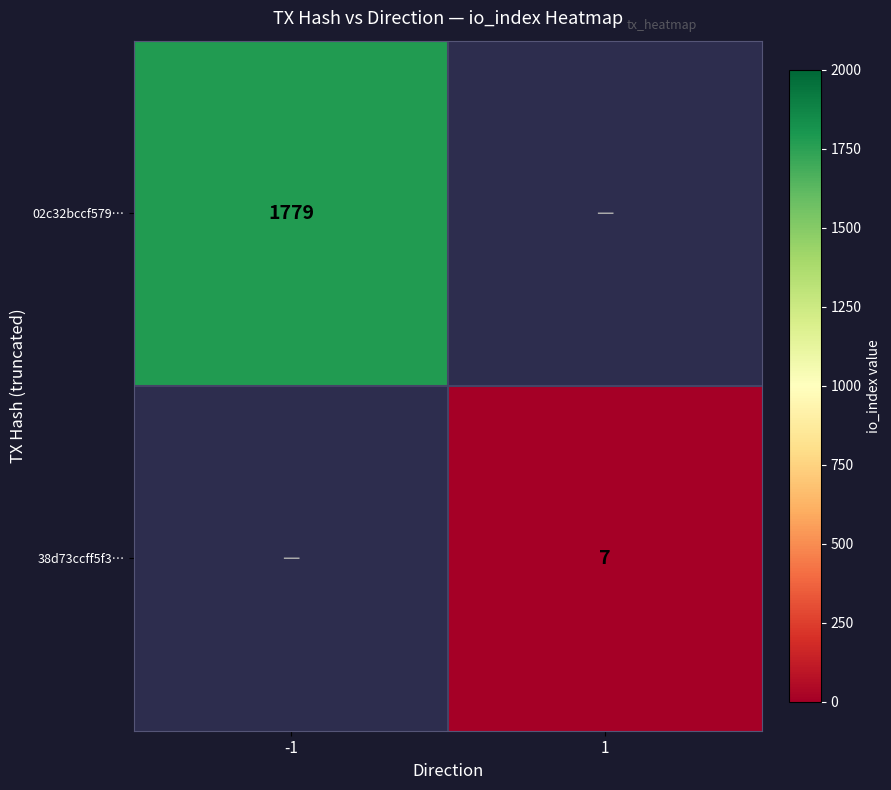

Which category has the lowest value across all series?

1